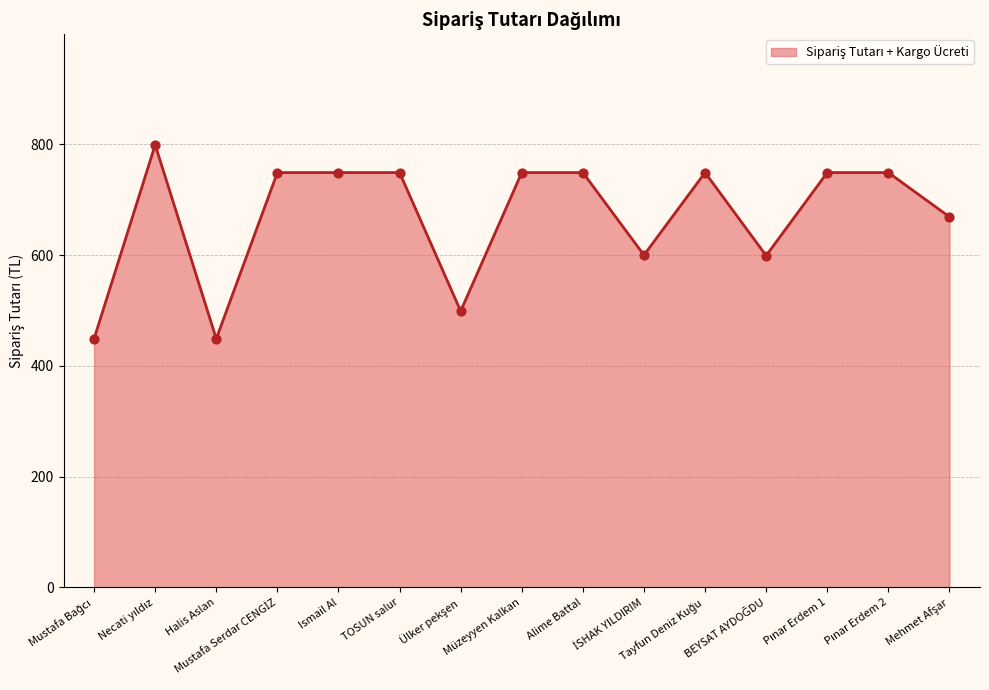

What is the smallest value displayed?

449